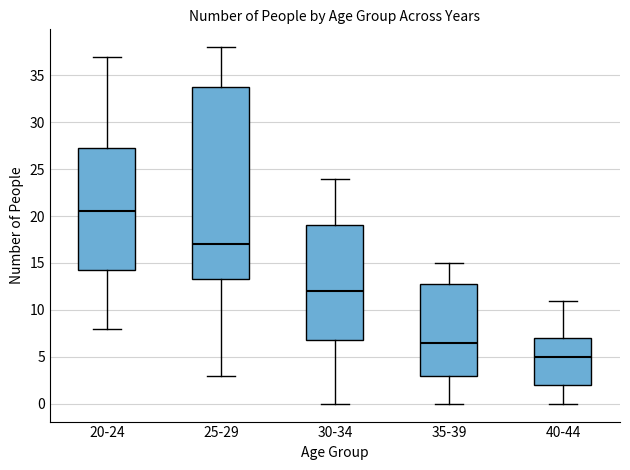

Reading left to right, transcribe this box plot: for each box, give where its median line is, the range the box spans, and where its two whiskers end, as read against the y-axis. The values are not printed on the chart, so give them approximately, as read against the axis.

20-24: median 20.5, box 14.5 to 27.5, whiskers 8.0 to 37.0
25-29: median 17.0, box 13.5 to 34.0, whiskers 3.0 to 38.0
30-34: median 12.0, box 7.0 to 19.0, whiskers 0.0 to 24.0
35-39: median 6.5, box 3.0 to 13.0, whiskers 0.0 to 15.0
40-44: median 5.0, box 2.0 to 7.0, whiskers 0.0 to 11.0